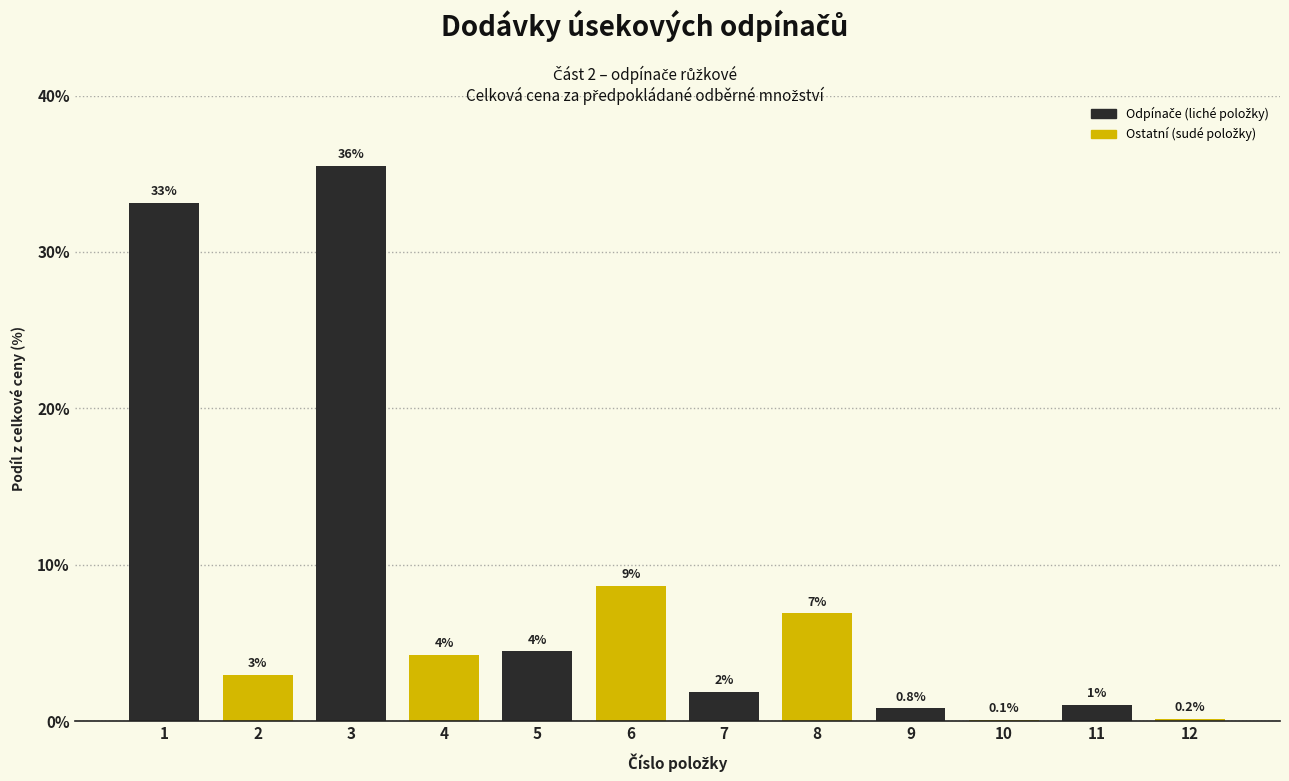

Are the bars horizontal?

No